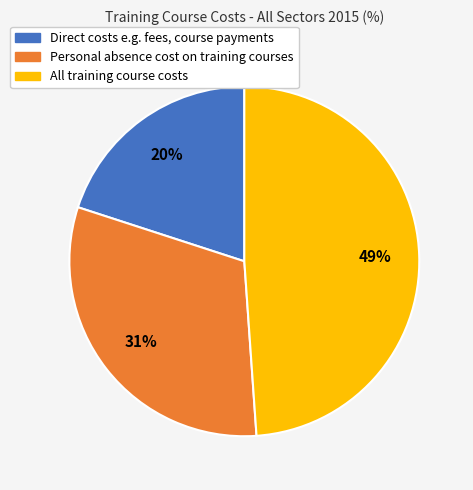

To the nearest percent, what percentage of the pie is All training course costs?

49%